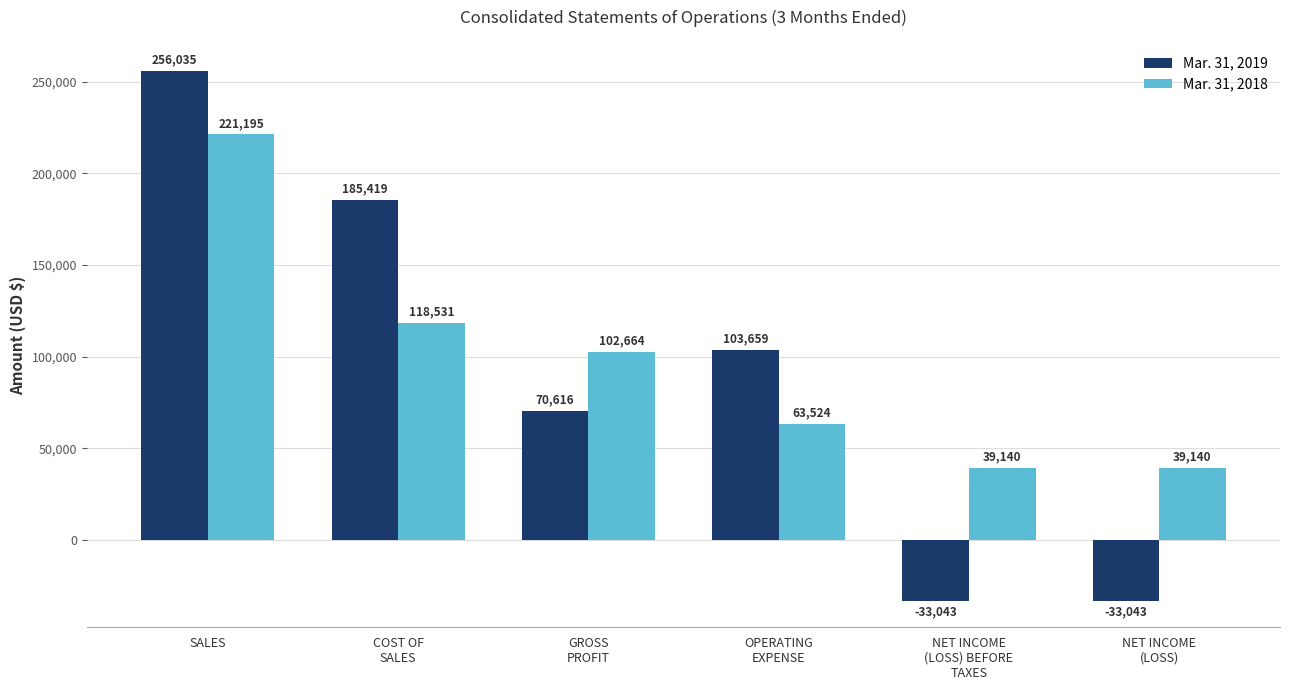

At which category is the sum across all series the highest?

SALES